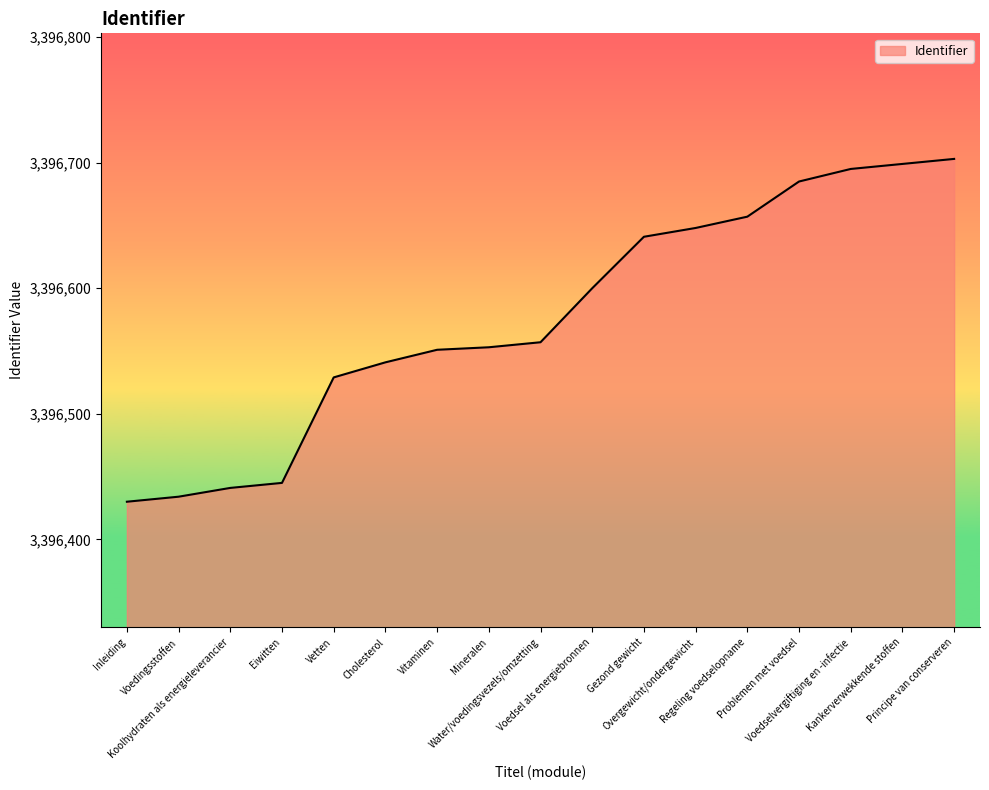

The chart shows a value of 3396695 at Voedselvergiftiging en -infectie. True or false?

True